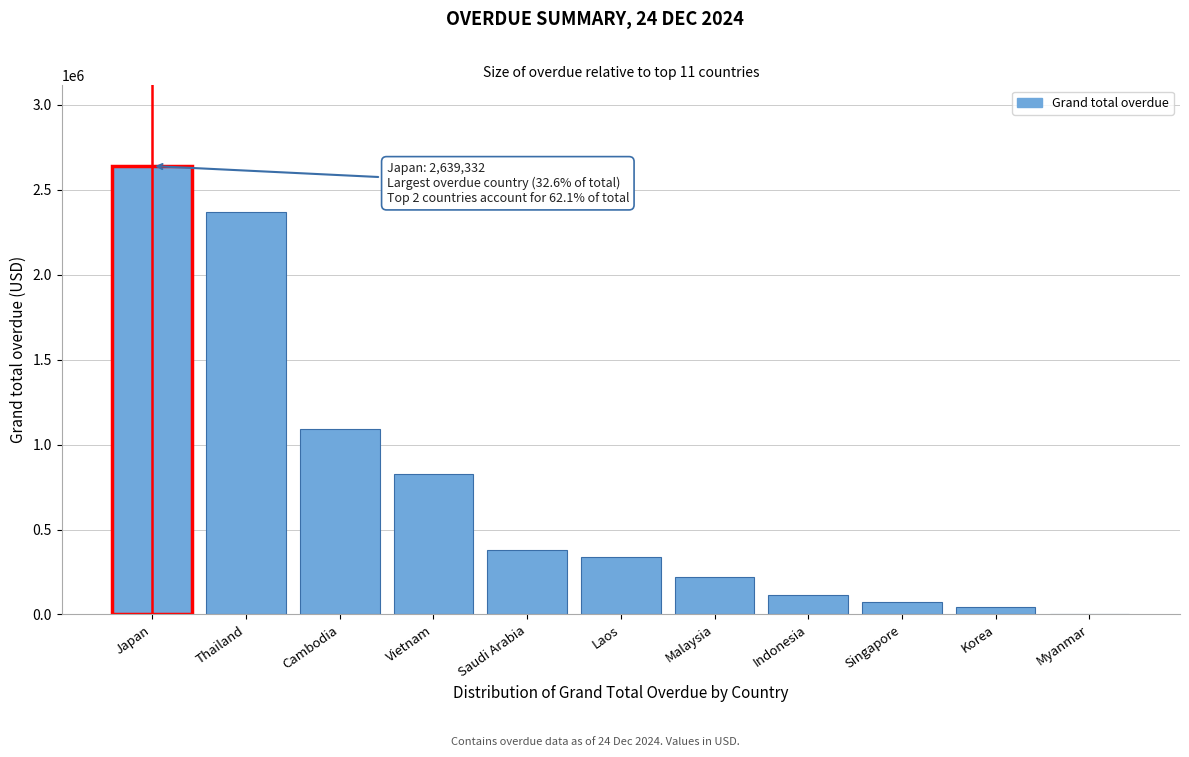

Reading right to left, list all the values displayed in this chart.

Myanmar=0.0	Korea=44088.6	Singapore=70773.8	Indonesia=117197.3	Malaysia=220004.0	Laos=338152.5	Saudi Arabia=381204.4	Vietnam=825588.7	Cambodia=1088902.6	Thailand=2370707.9	Japan=2639331.9